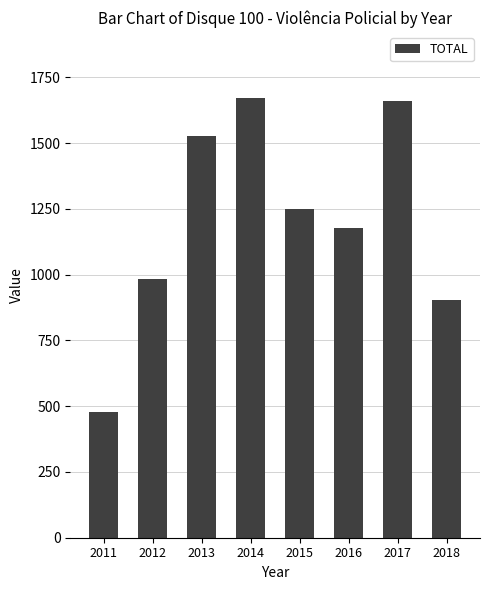

What is the greatest value displayed?

1672